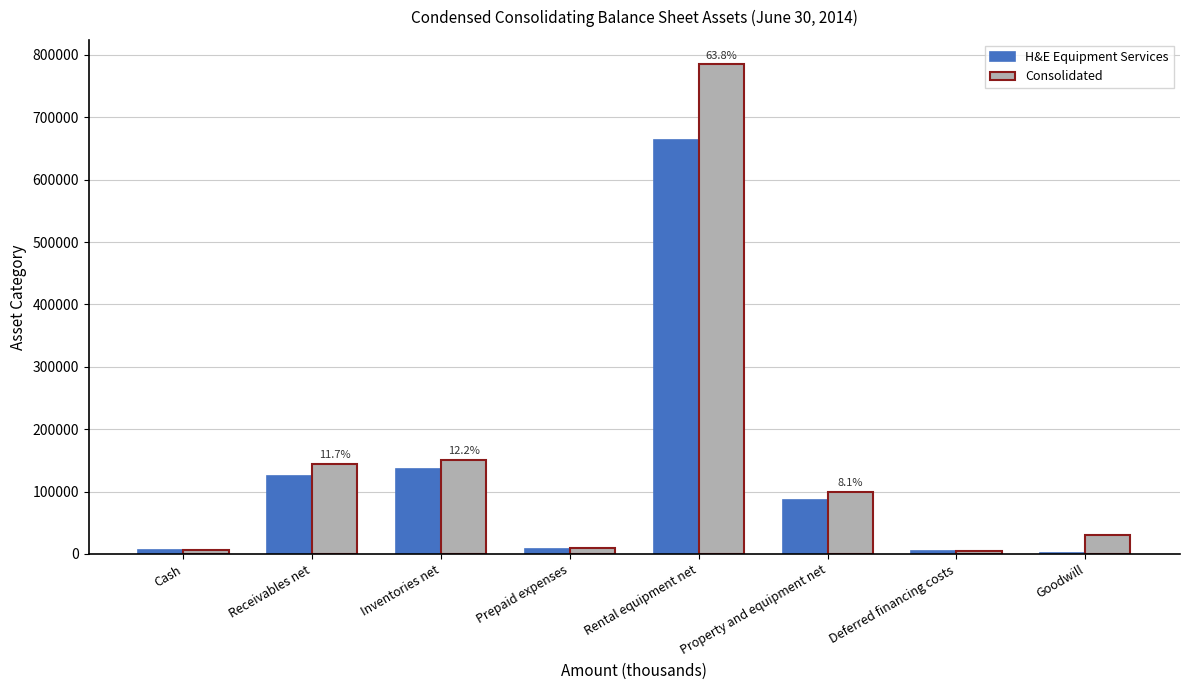

Is the value of Consolidated at Goodwill greater than the value of H&E Equipment Services at Cash?

Yes